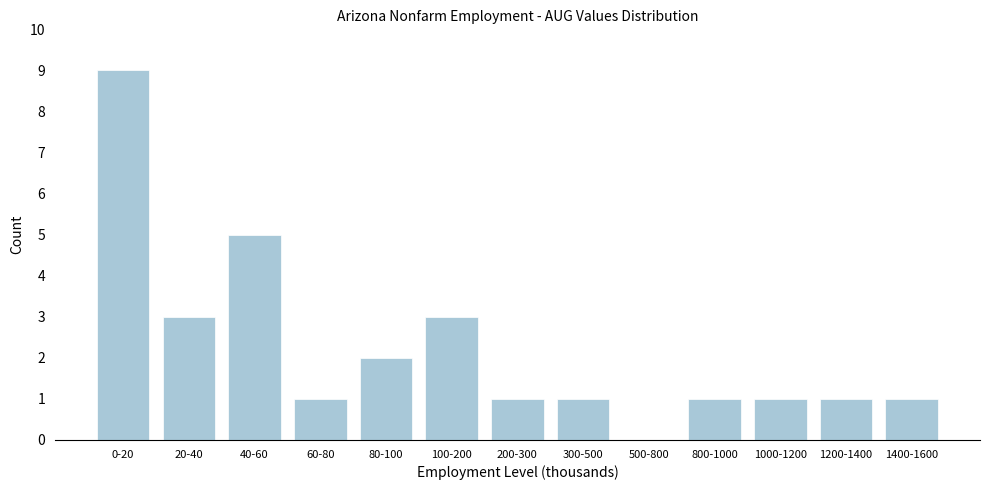

Reading left to right, list all the values displayed in this chart.

0-20=9	20-40=3	40-60=5	60-80=1	80-100=2	100-200=3	200-300=1	300-500=1	500-800=0	800-1000=1	1000-1200=1	1200-1400=1	1400-1600=1